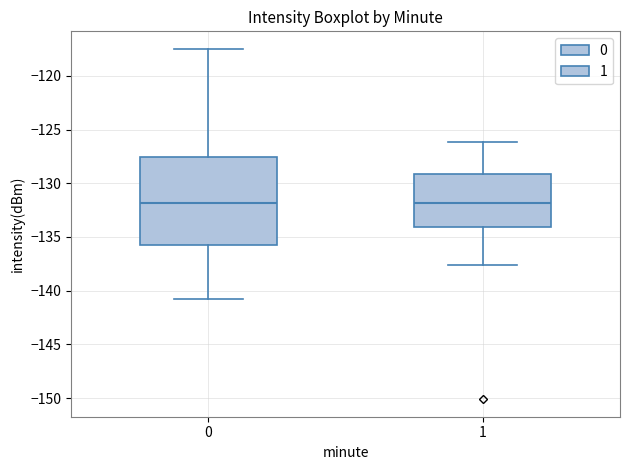

Reading left to right, transcribe this box plot: for each box, give where its median line is, the range the box spans, and where its two whiskers end, as read against the y-axis. The values are not printed on the chart, so give them approximately, as read against the axis.

0: median -132.0, box -135.5 to -127.5, whiskers -140.5 to -117.5
1: median -132.0, box -134.0 to -129.0, whiskers -137.5 to -126.0